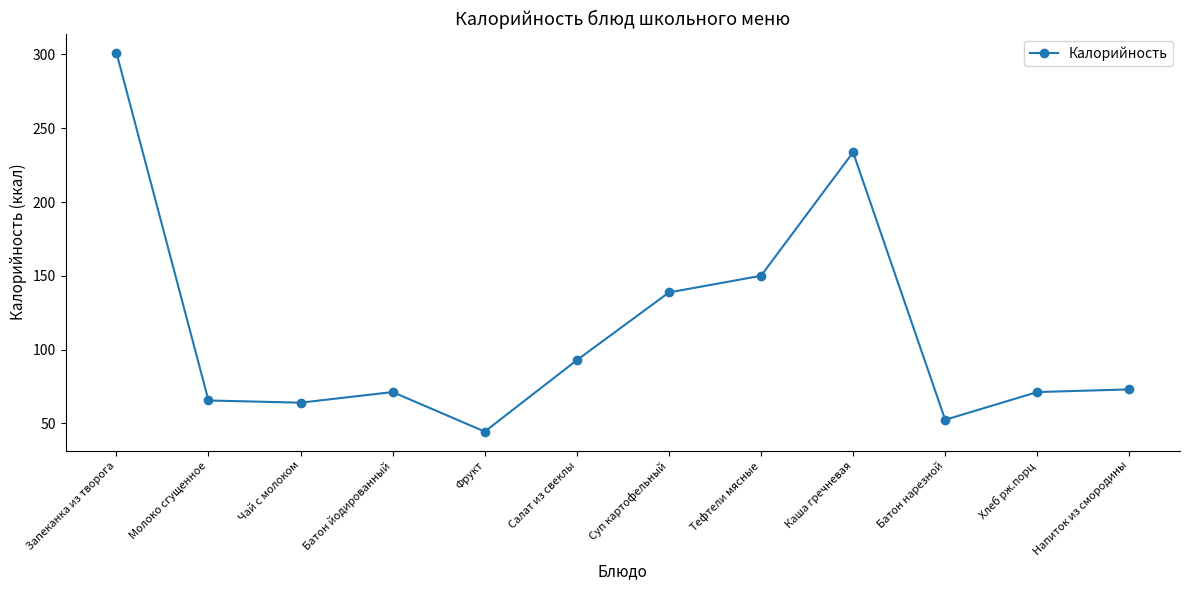

Reading right to left, list all the values displayed in this chart.

73.0	71.2	52.4	233.7	150.0	138.7	92.8	44.4	71.2	64.0	65.5	301.3